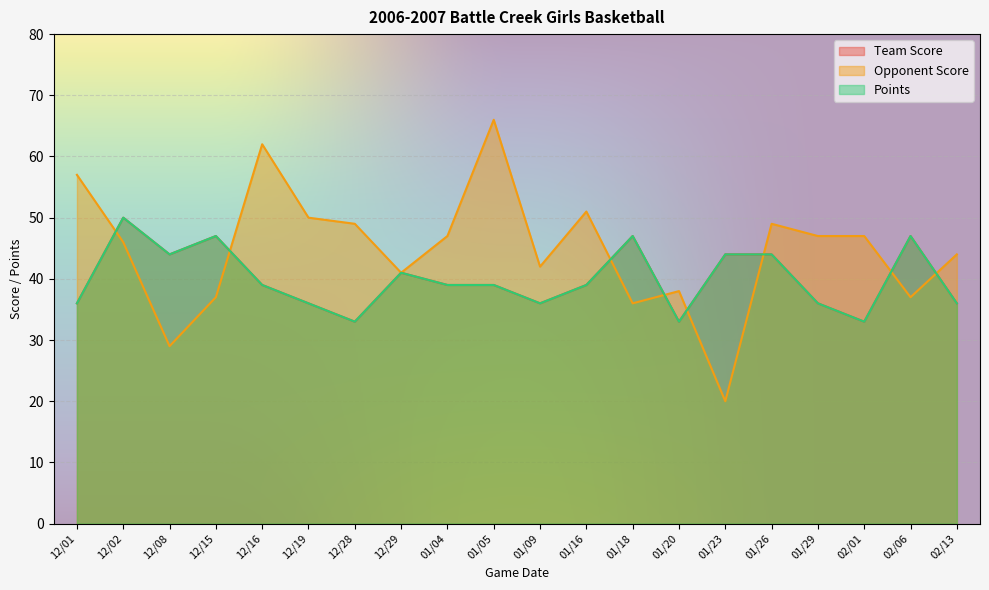

What is the maximum value for Team Score?

50